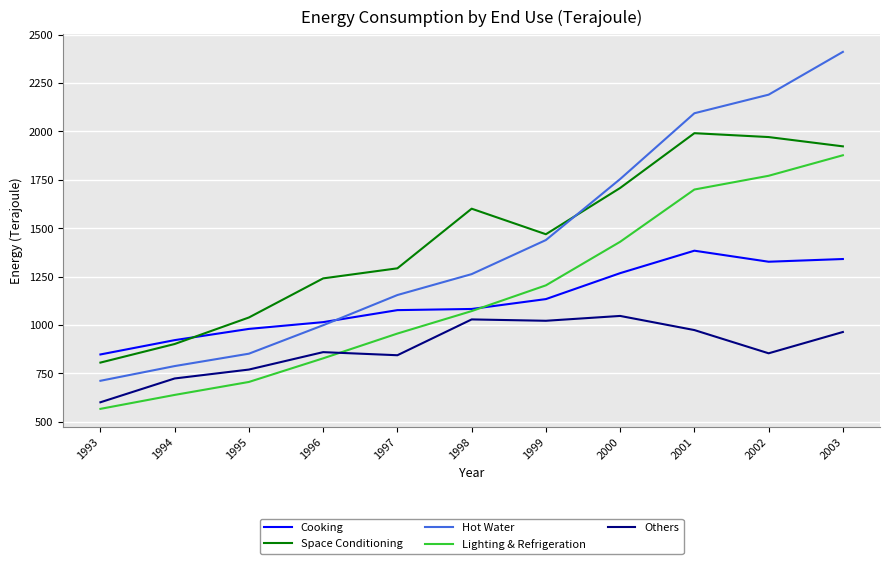

What is the smallest value displayed?

567